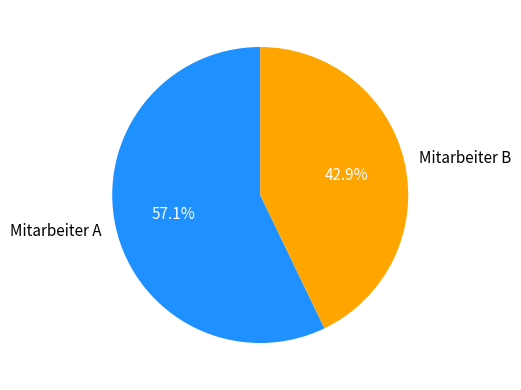

The Mitarbeiter A slice represents 57% of the pie. True or false?

True